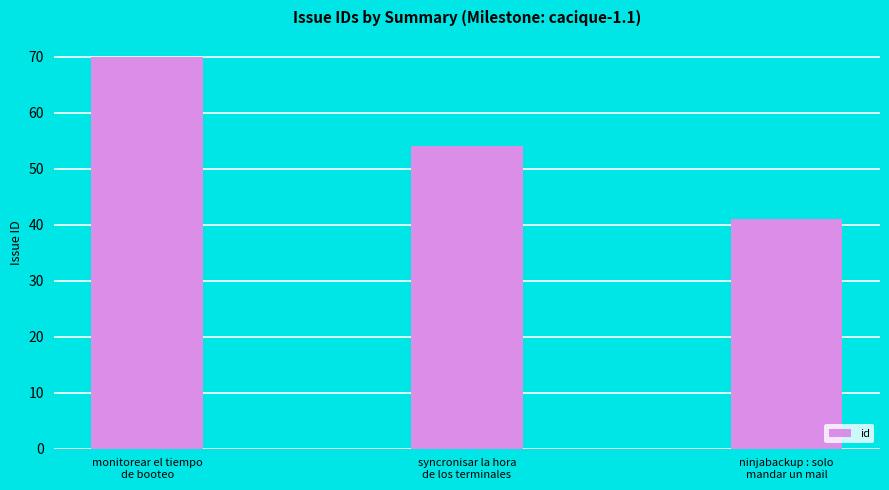

How many values are between 41 and 70?

3